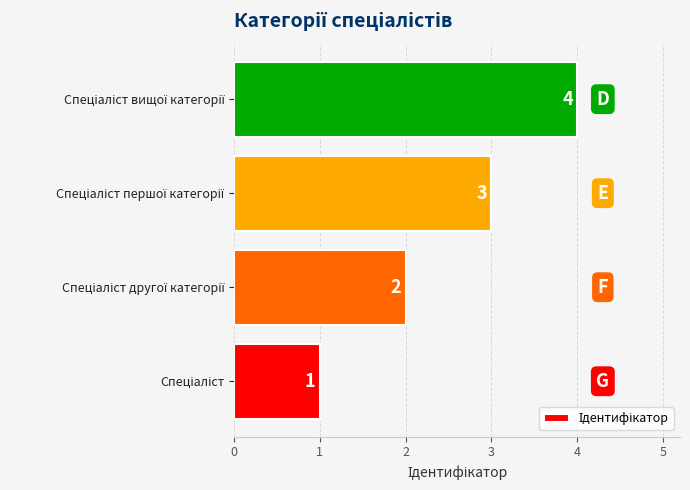

What is the greatest value displayed?

4